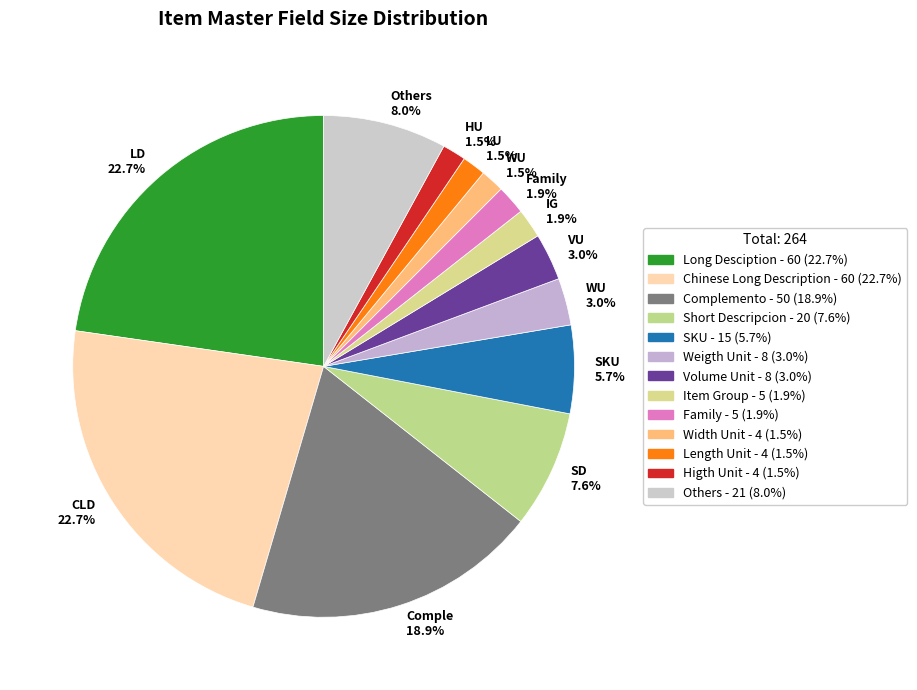

To the nearest percent, what is the difference between the largest and smallest slice percentages?

21%